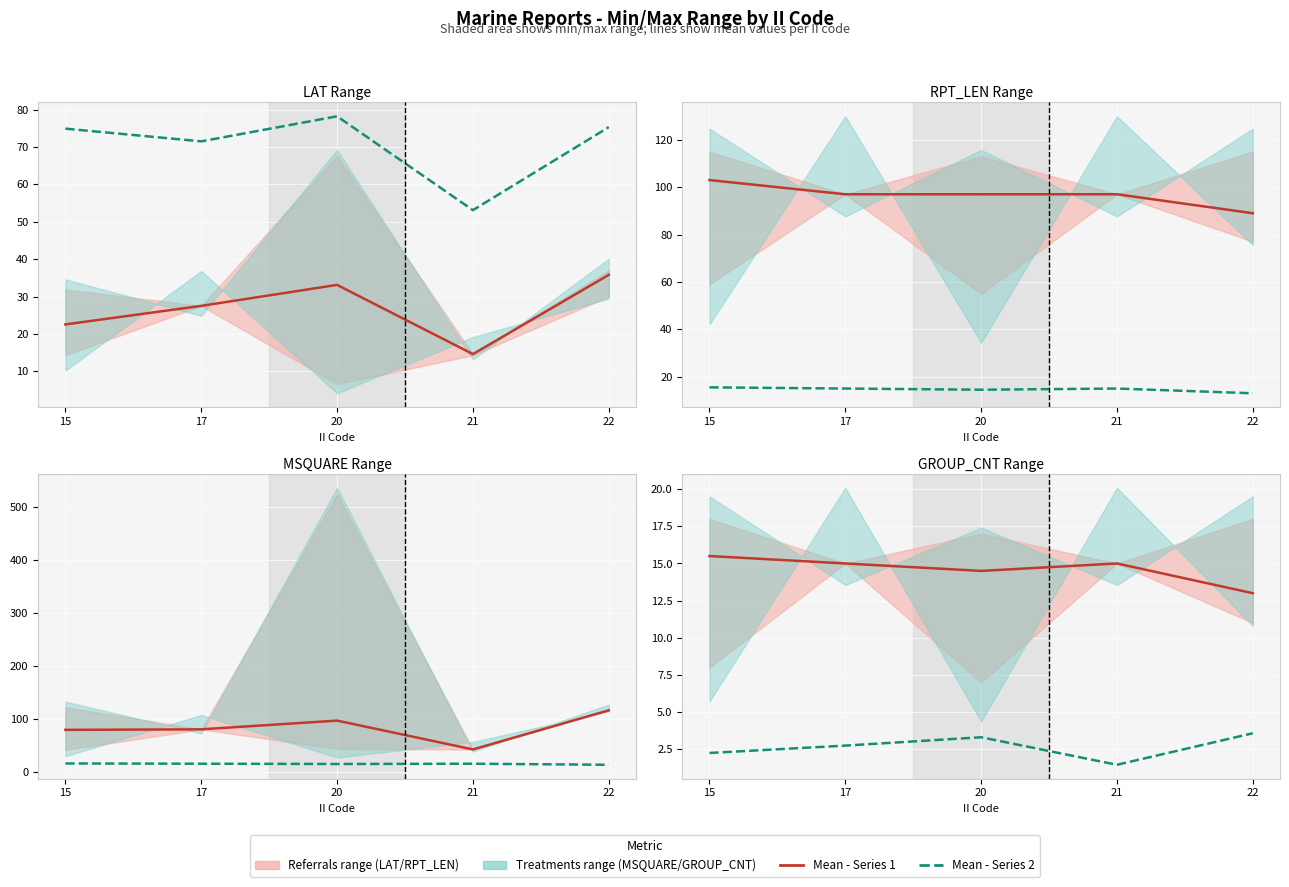

How many LAT/10 mean values are between 2 and 3?

2